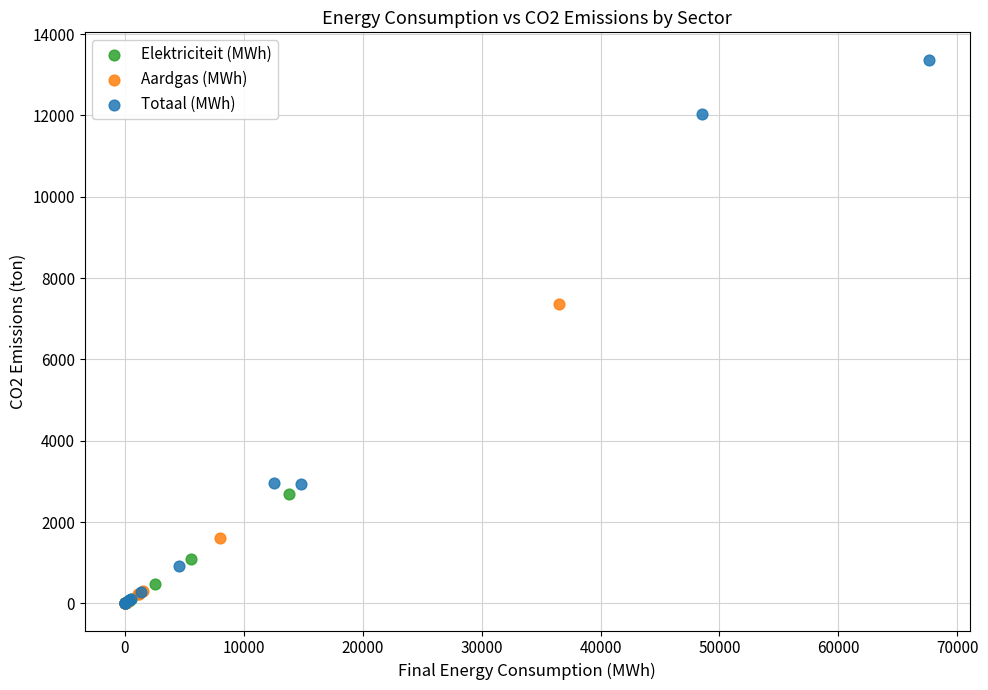

Which series reaches the maximum Y coordinate?

Totaal (MWh)